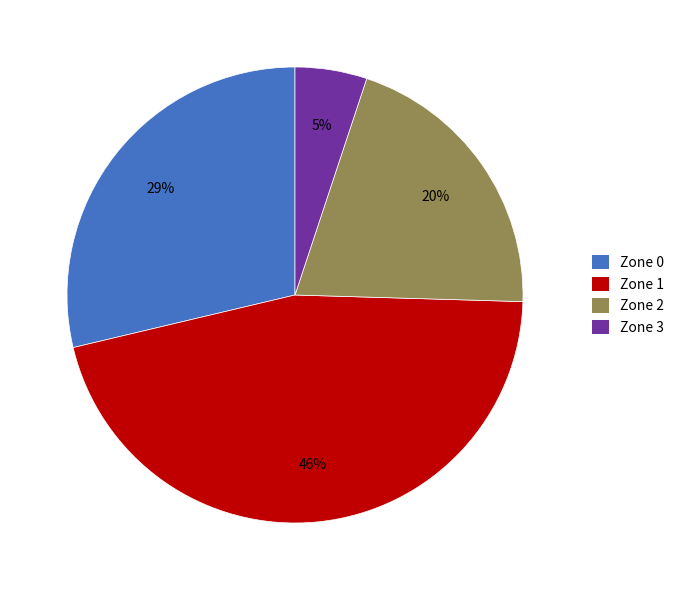

Which slice is the largest?

Zone 1